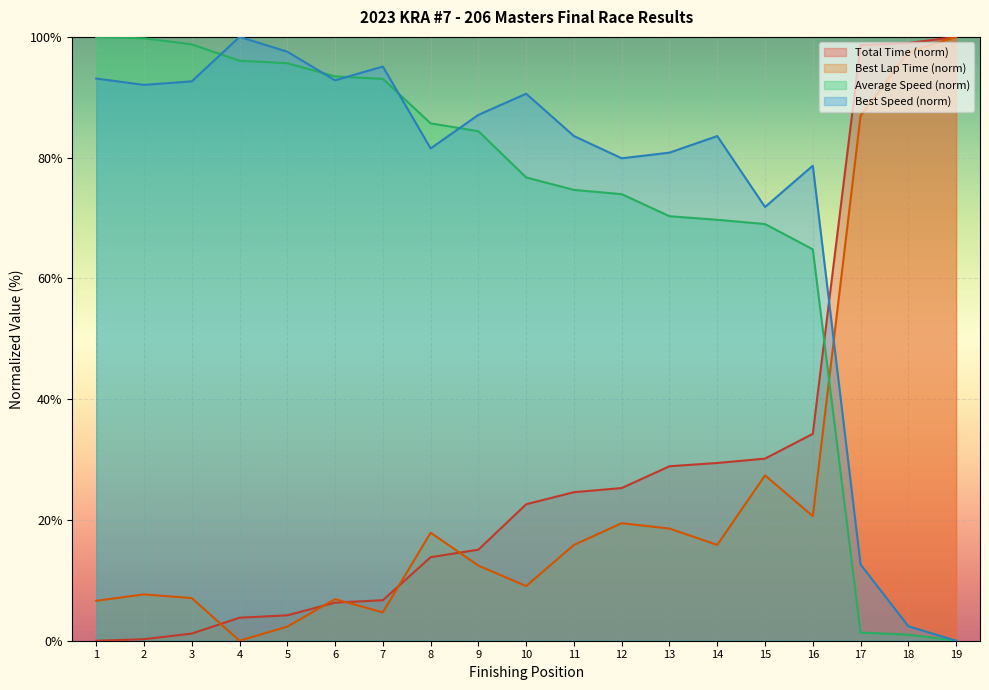

How many intersections are there between Average Speed (norm) and Best Lap Time (norm)?

1